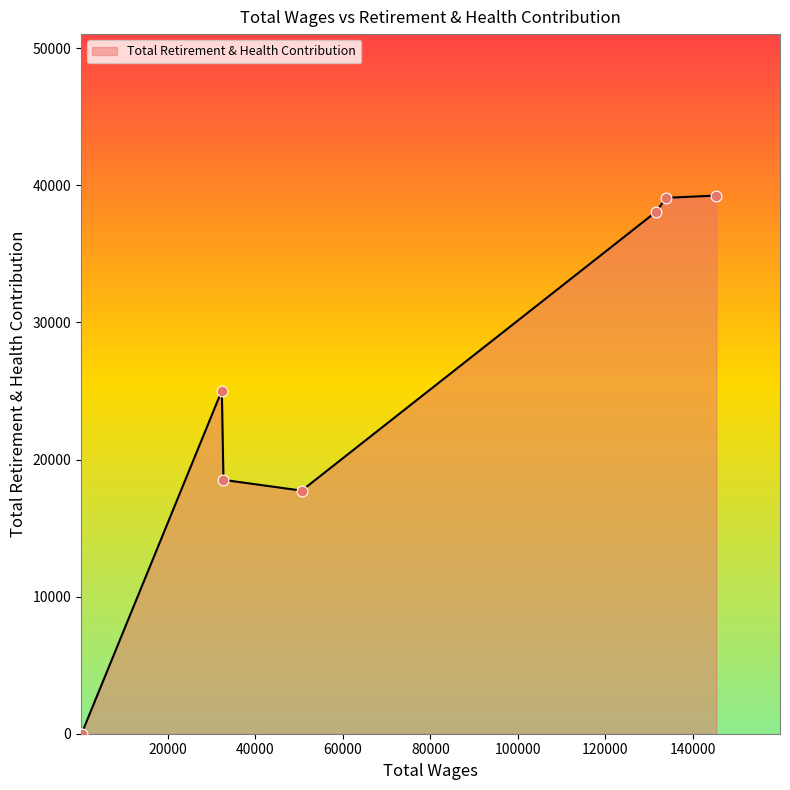

What is the average value?

22214